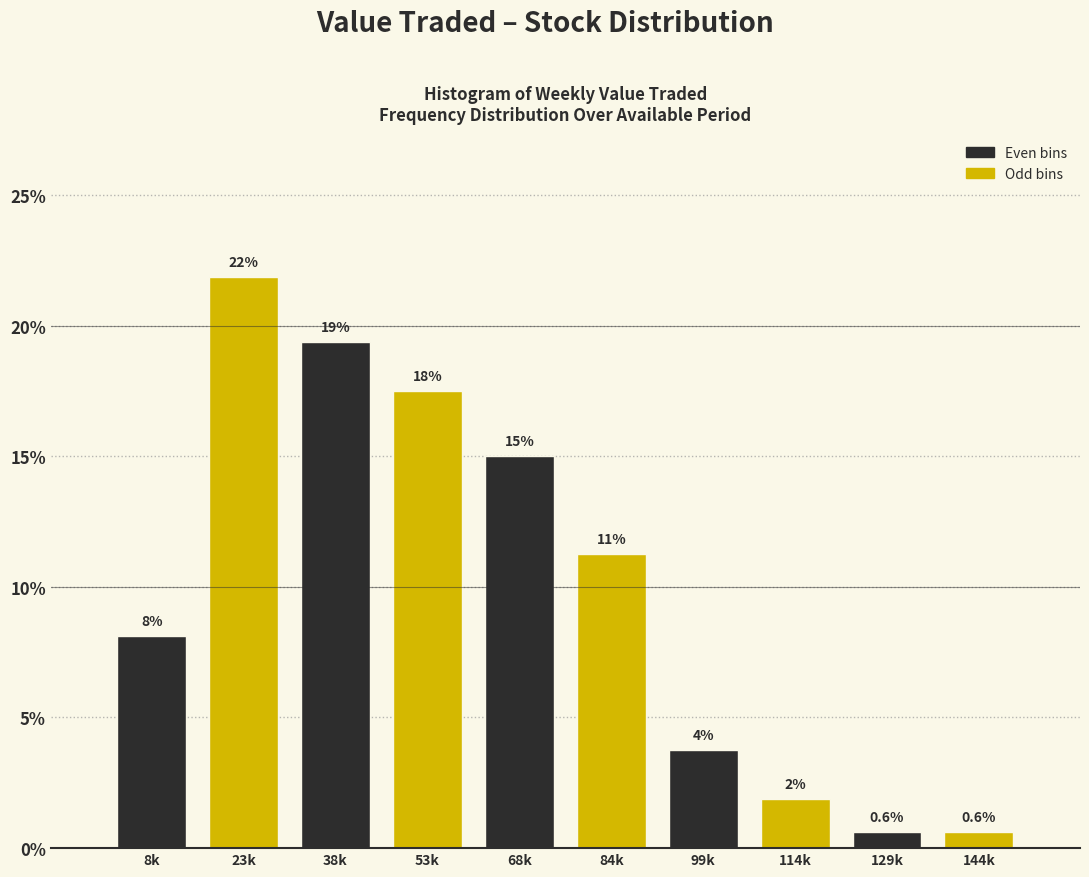

Are the bars horizontal?

No